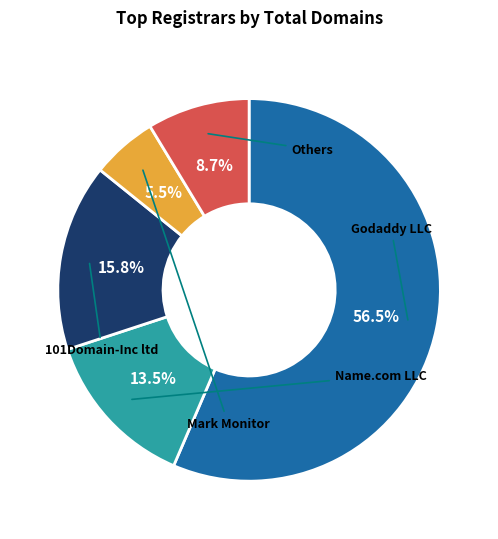

What is the largest slice in the pie chart?

Godaddy LLC